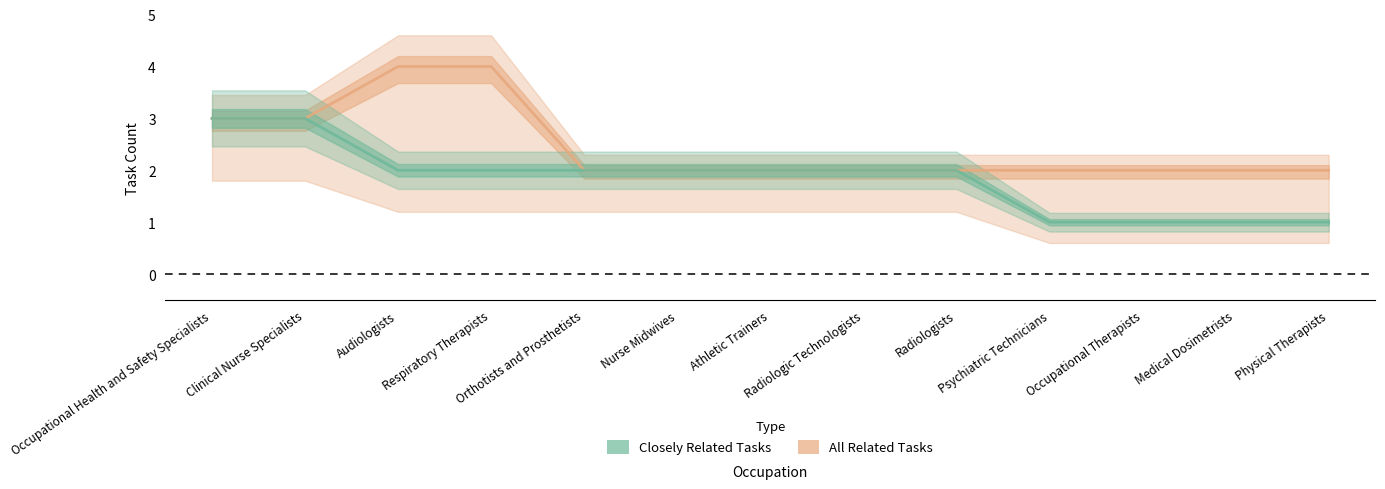

How many All Related Tasks values are between 2 and 3?

11